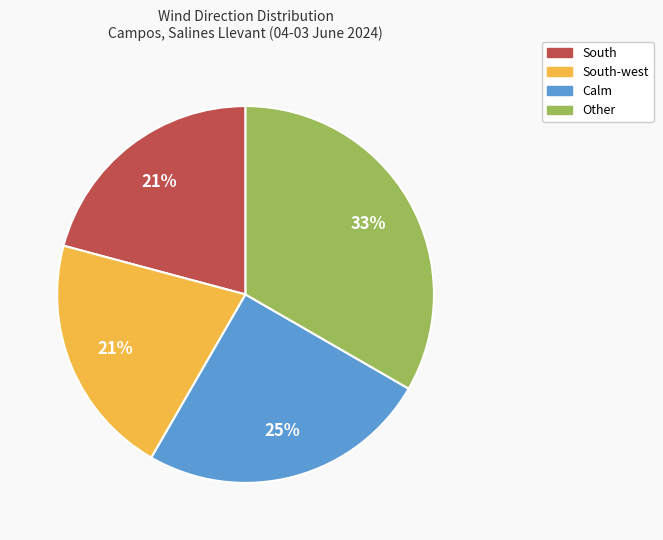

Approximately how many times larger is the value at South compared to Other?

0.6